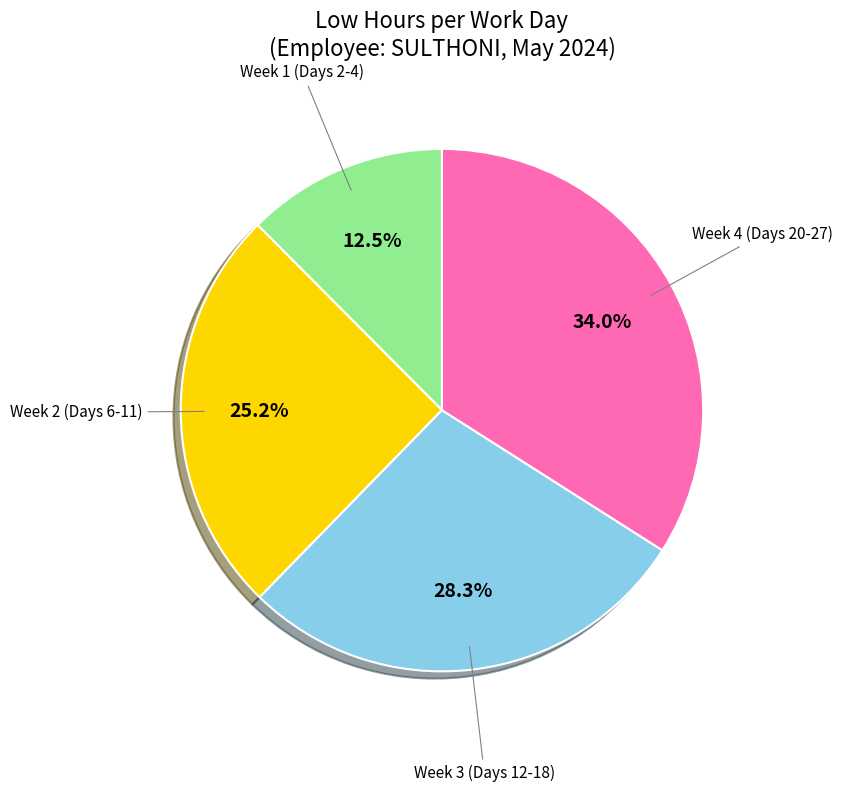

Is there any slice that represents more than half of the pie?

No